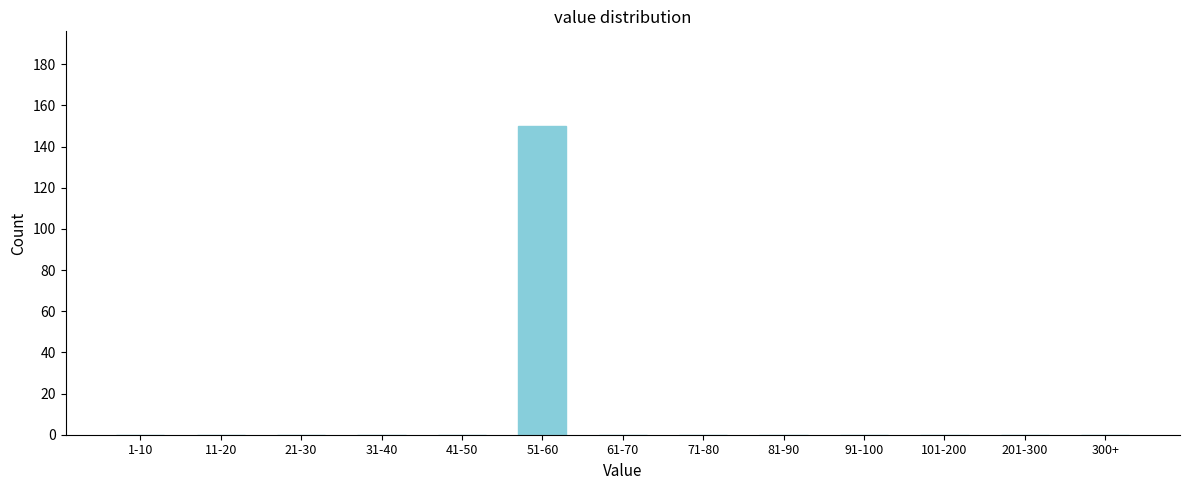

Reading left to right, extract all data points from this chart.

1-10=0	11-20=0	21-30=0	31-40=0	41-50=0	51-60=150	61-70=0	71-80=0	81-90=0	91-100=0	101-200=0	201-300=0	300+=0